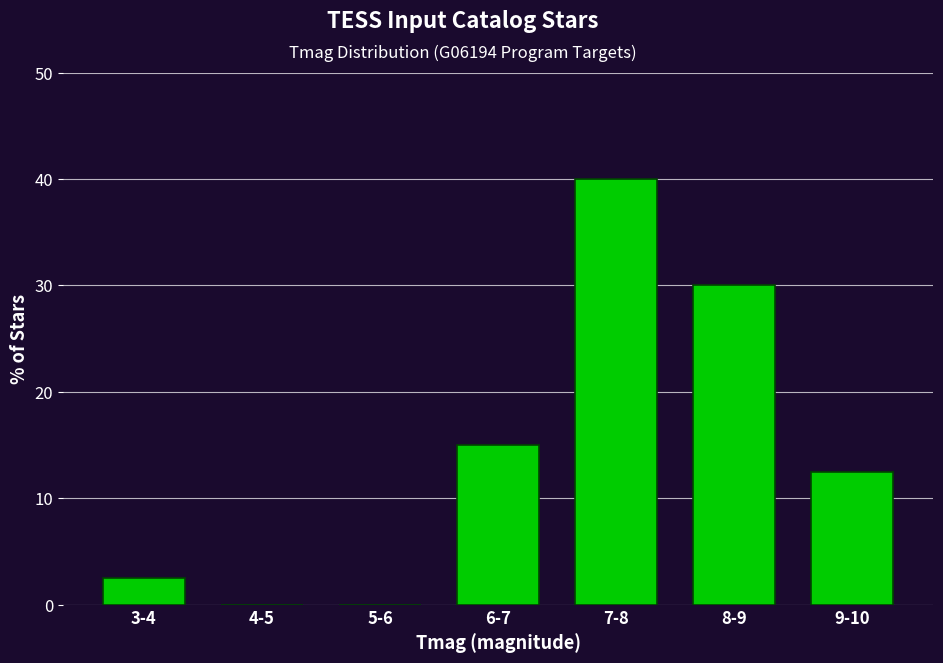

Reading left to right, extract all data points from this chart.

3-4=2.5	4-5=0.0	5-6=0.0	6-7=15.0	7-8=40.0	8-9=30.0	9-10=12.5